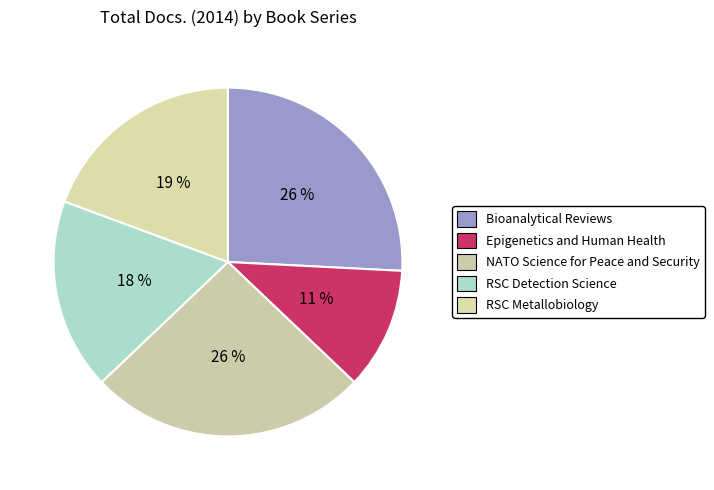

Do Epigenetics and Human Health and RSC Detection Science together represent more than half of the pie?

No